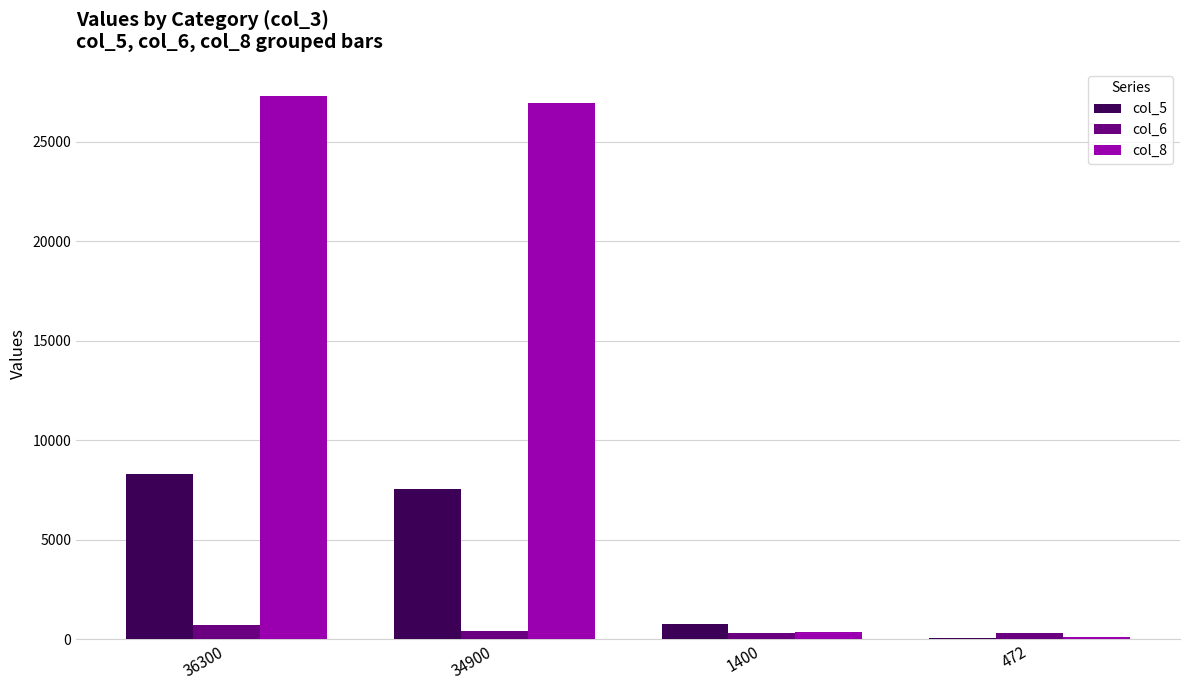

Count the number of data series in this chart.

3